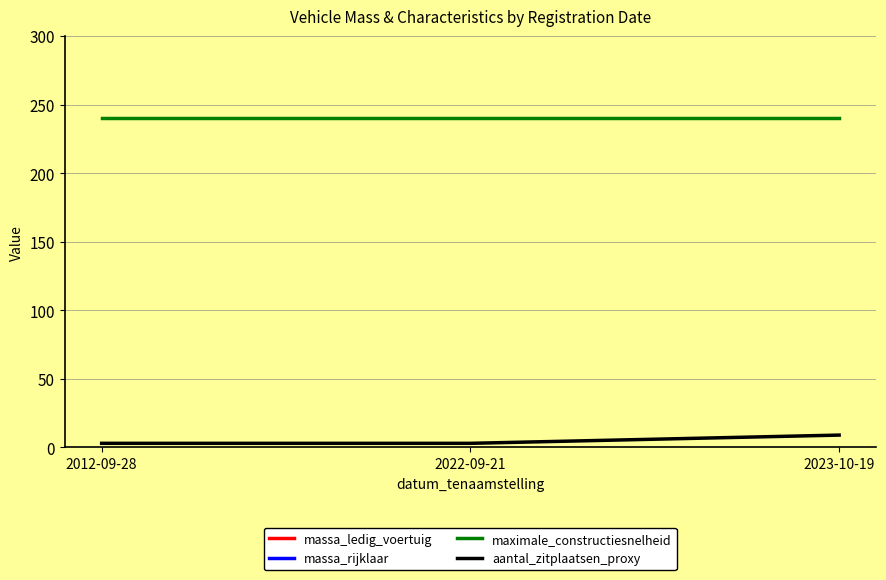

Read the aantal_zitplaatsen_proxy value at 2023-10-19.

9